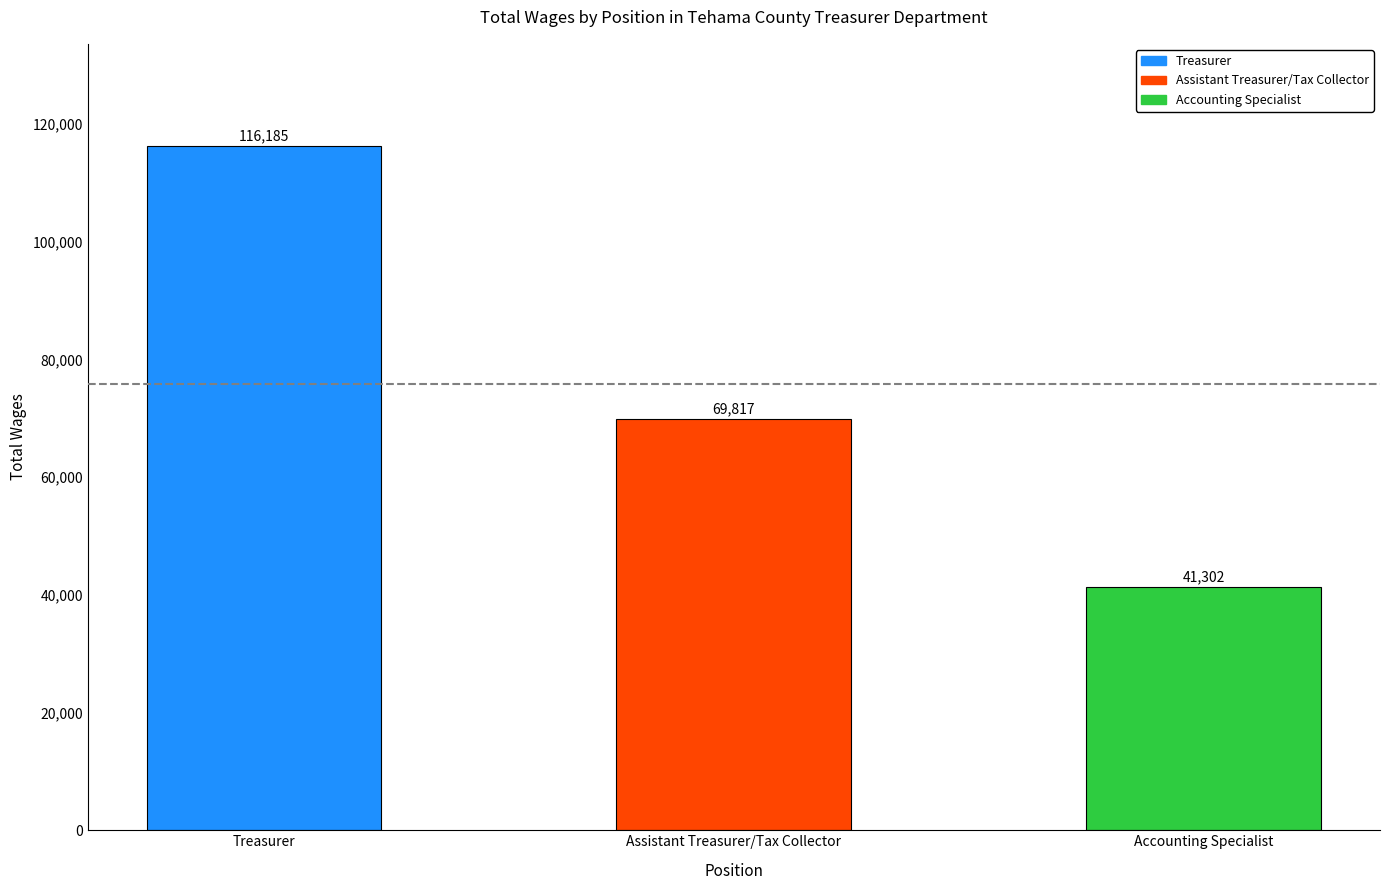

What is the maximum value shown in the chart?

116185